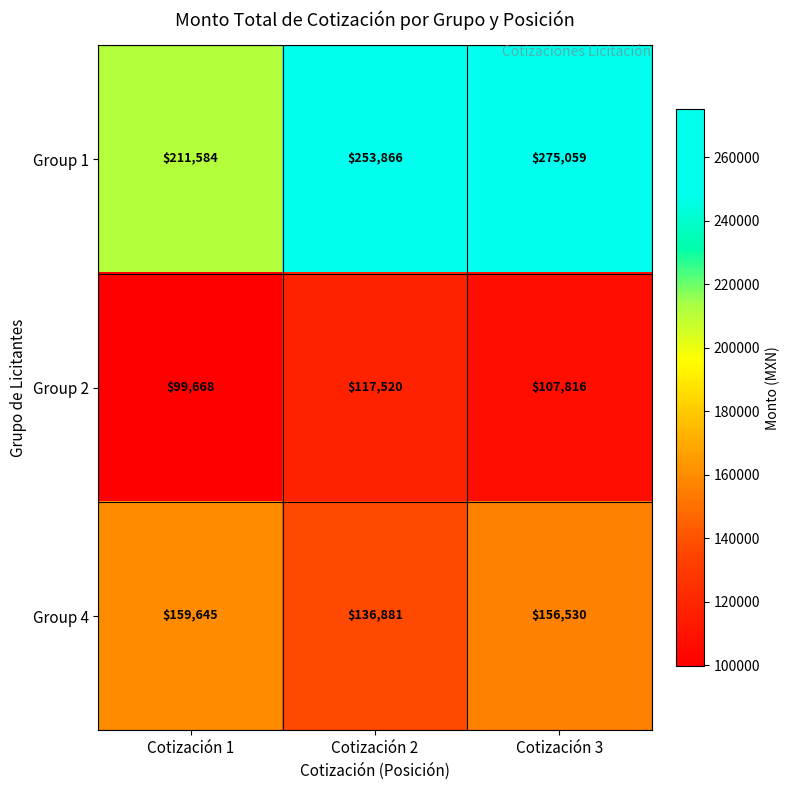

What is the total value across all series at Cotización 2?

508267